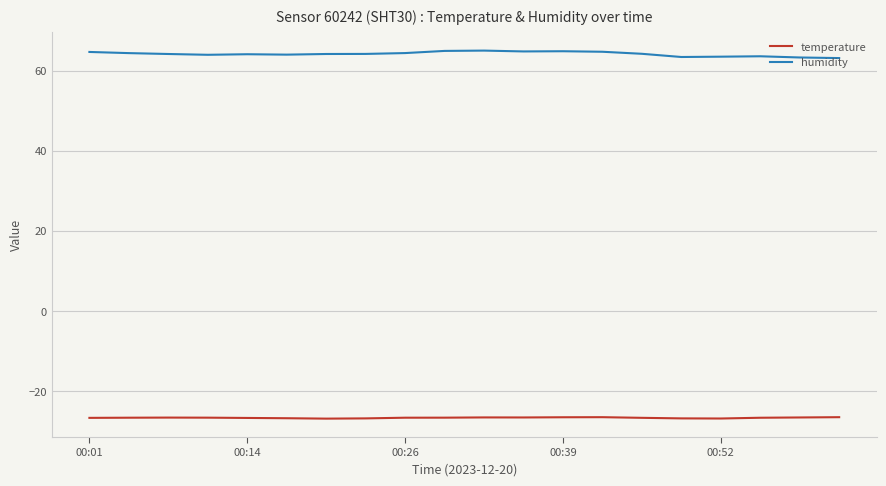

True or false: temperature has more than 0 points higher than both neighbors.

True